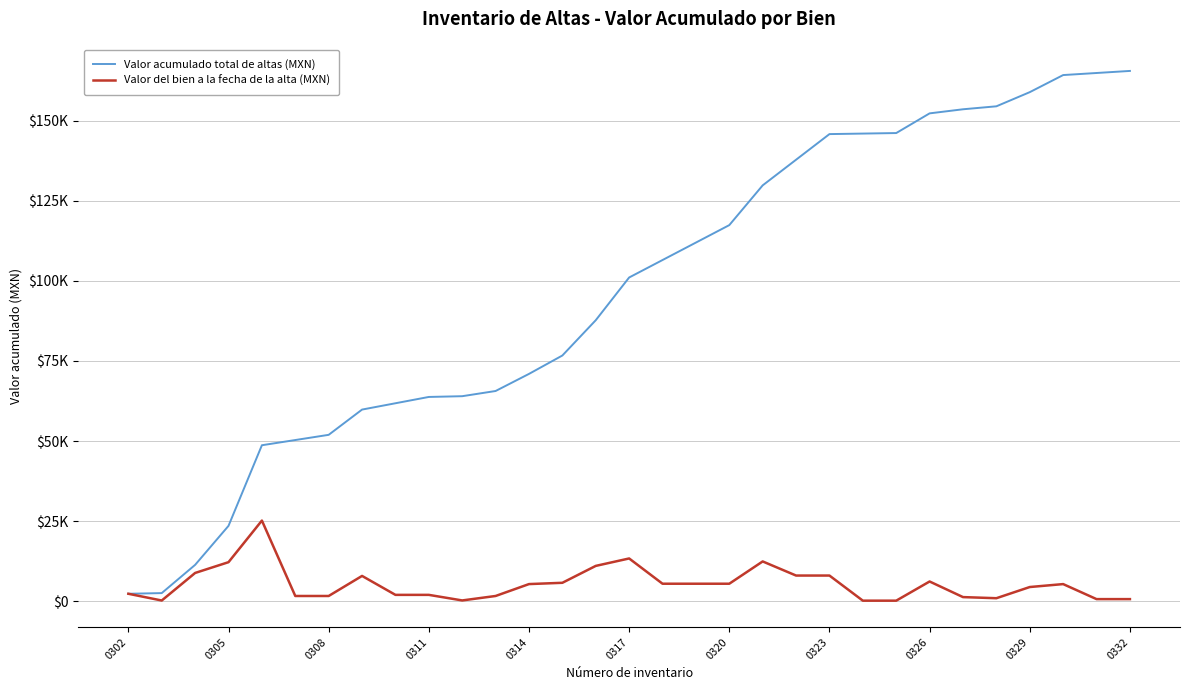

What is the sum of all Valor acumulado total de altas (MXN) values?

2997982.7